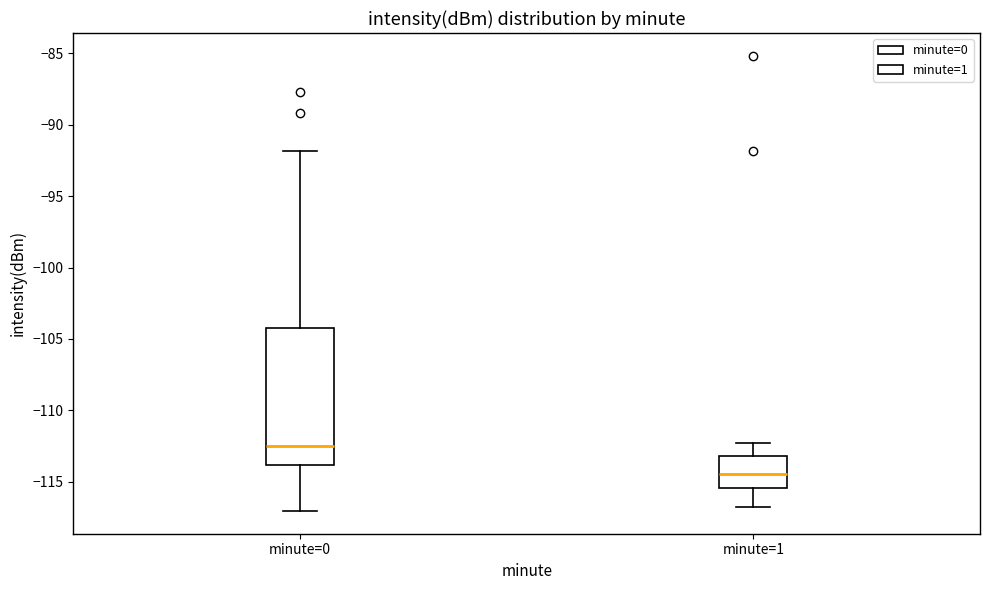

Reading left to right, read every box against the y-axis: the position of its median line, the range the box covers, and the ends of its whiskers. The values are not printed on the chart, so give them approximately, as read against the axis.

minute=0: median -112.5, box -114.0 to -104.0, whiskers -117.0 to -92.0
minute=1: median -114.5, box -115.5 to -113.0, whiskers -117.0 to -112.5